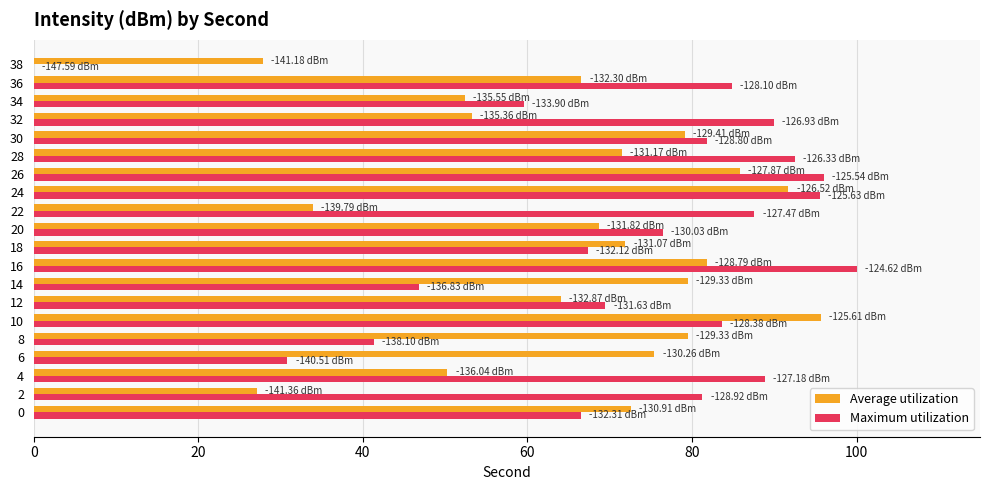

Which series has the largest total across all categories?

Maximum utilization